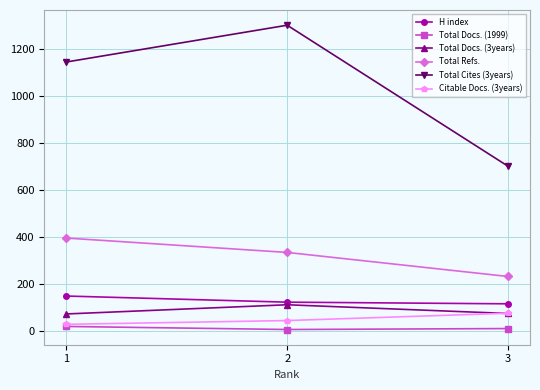

The value of Total Refs. at 3 is 233. True or false?

True